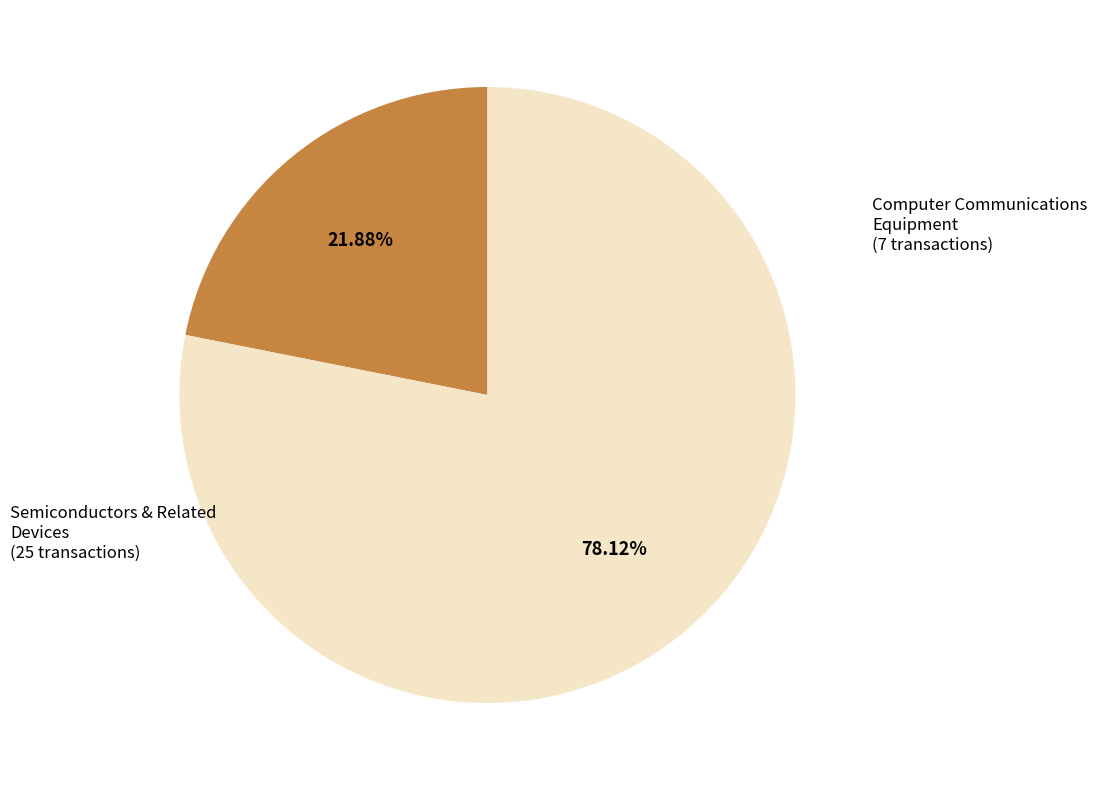

Does any single category account for the majority?

Yes